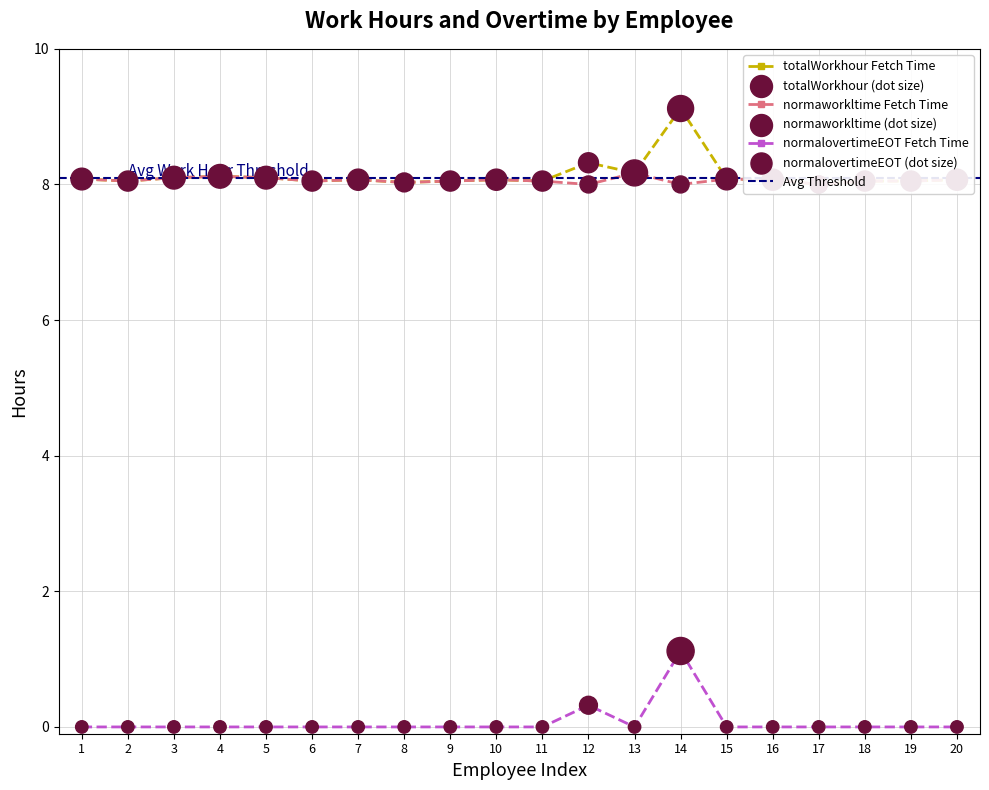

True or false: normalovertimeEOT Fetch Time has a value of 0.0 at 4.

True